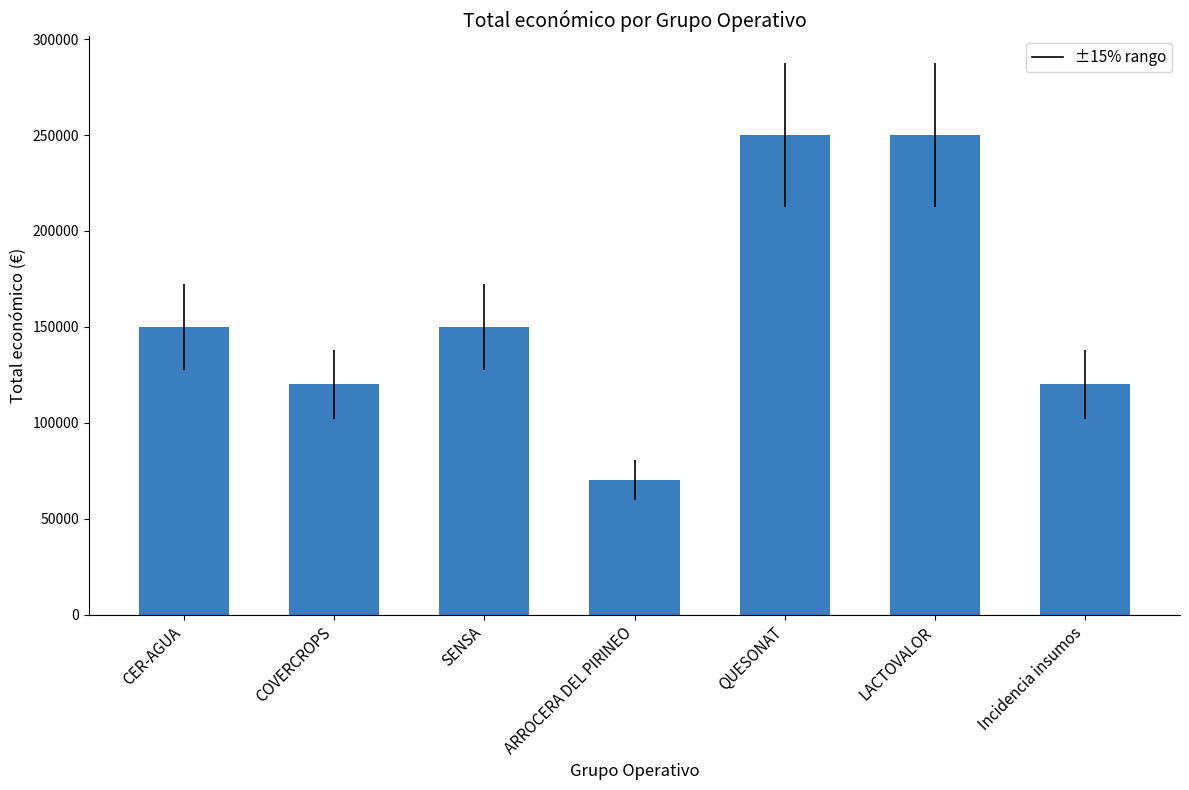

Approximately how many times larger is the value at Incidencia insumos compared to LACTOVALOR?

0.5